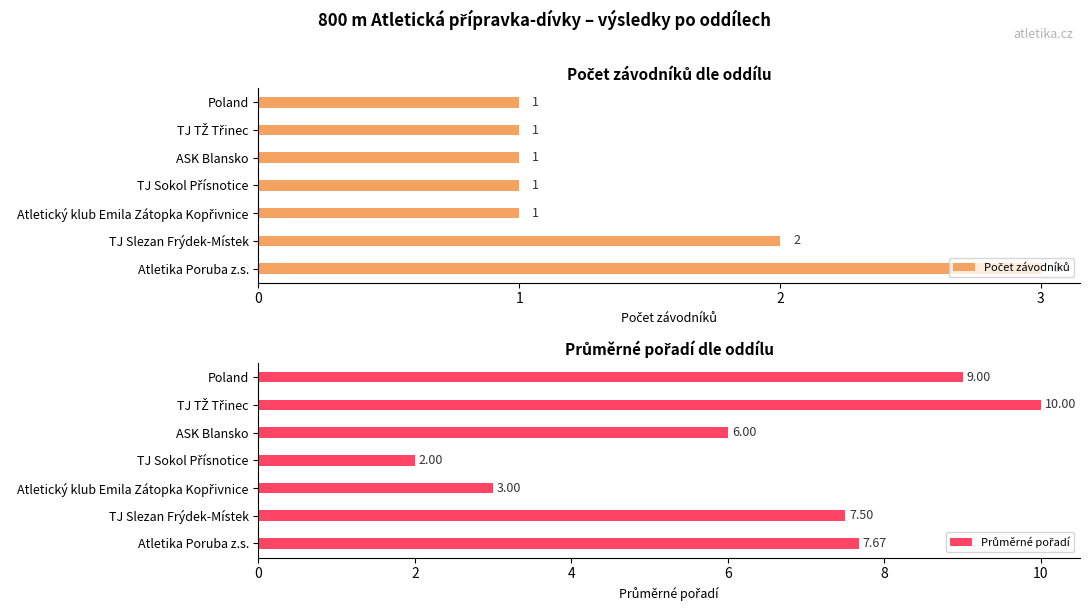

The Počet závodníků series shows 1.7 at Atletický klub Emila Zátopka Kopřivnice. True or false?

False